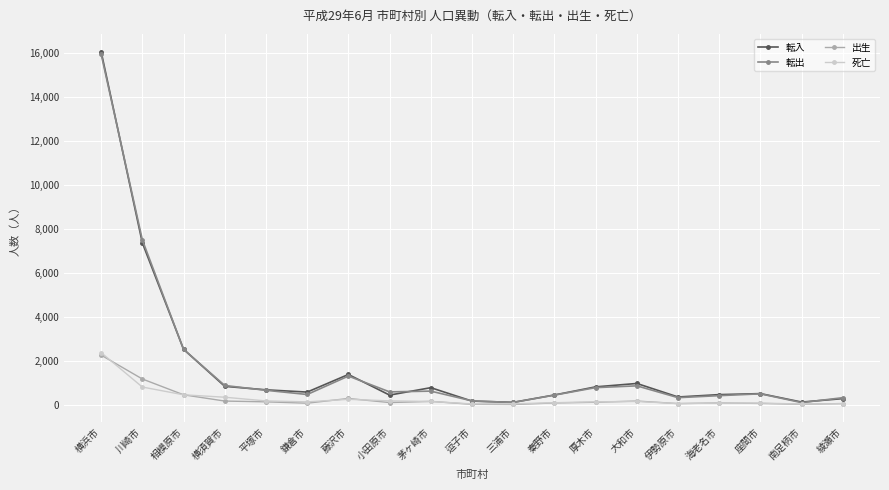

What is the difference between the highest and lowest values at 南足柄市?

98